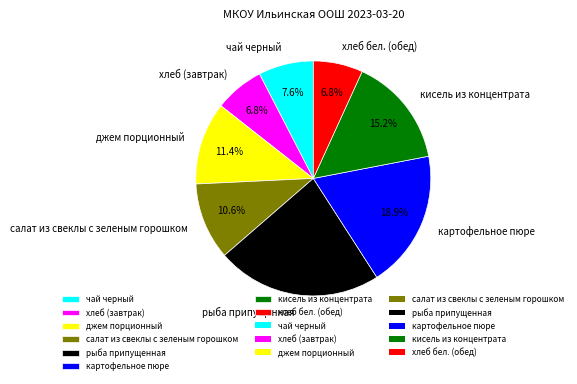

Between картофельное пюре and хлеб (завтрак), which is larger?

картофельное пюре